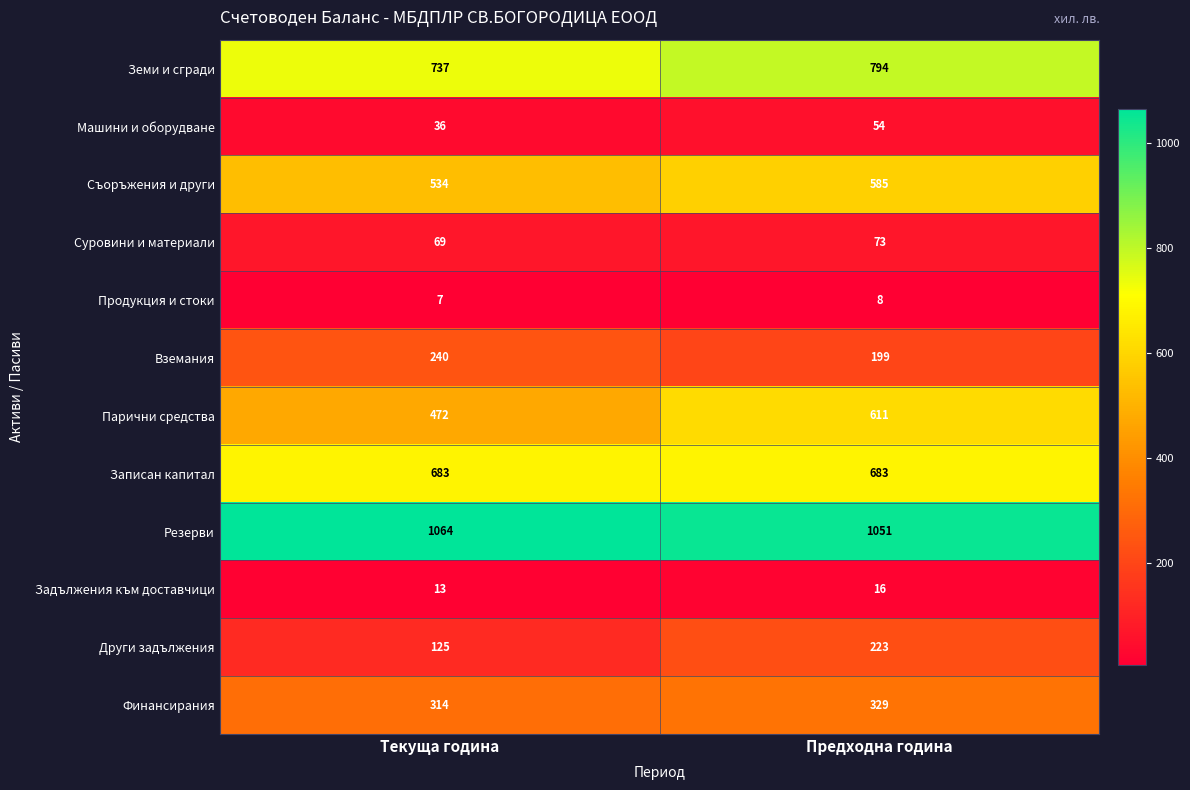

What is the total value across all series at Текуща година?

4294